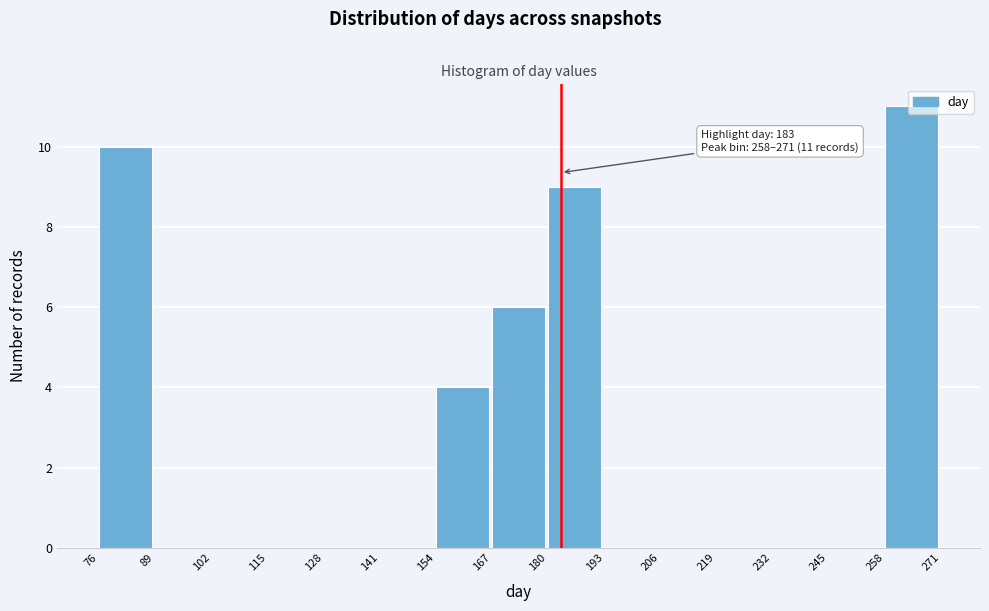

Which range on the x-axis has the tallest bar?

258 to 271